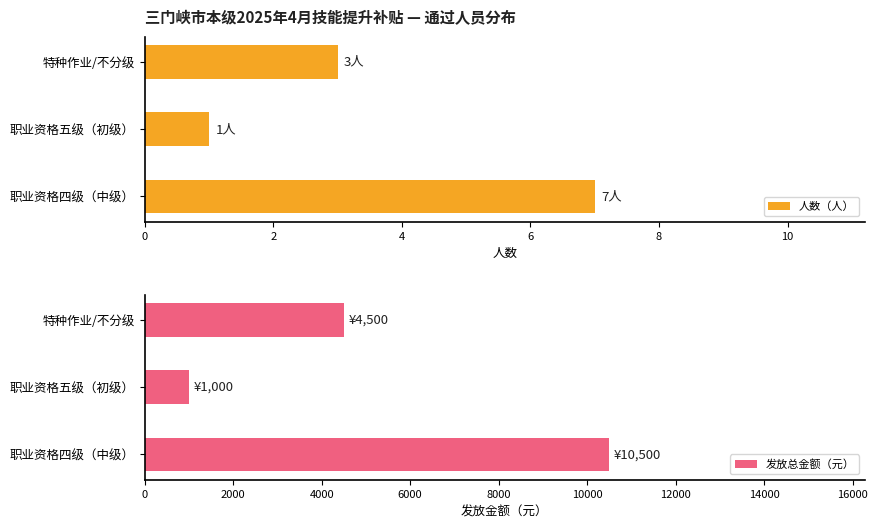

What are all the series names shown in the legend?

人数（人）, 发放总金额（元）